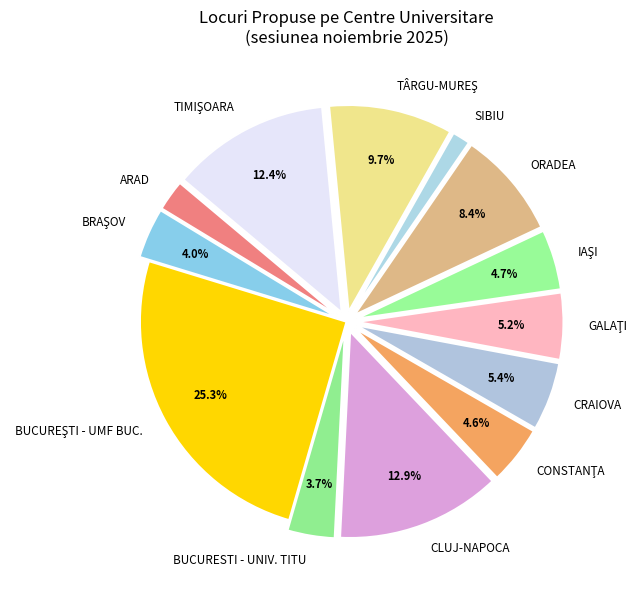

What is the ratio of the value at ARAD to the value at SIBIU?

1.7